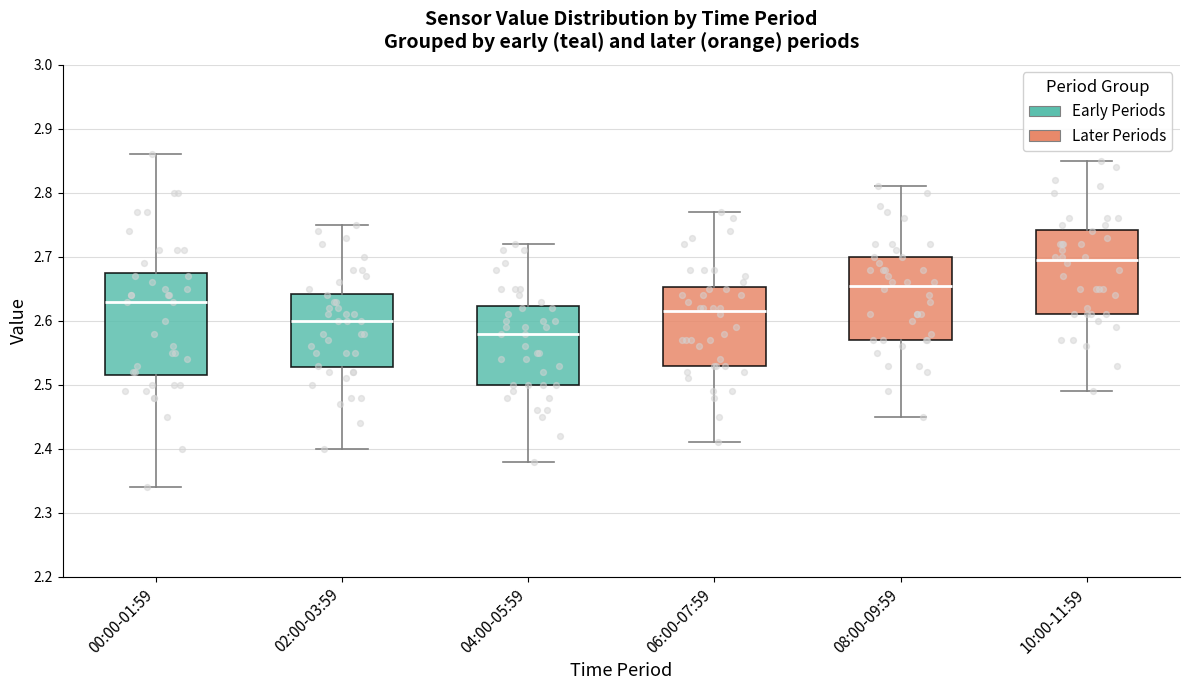

Which box is the tallest, from its lower edge to its upper edge?

00:00-01:59